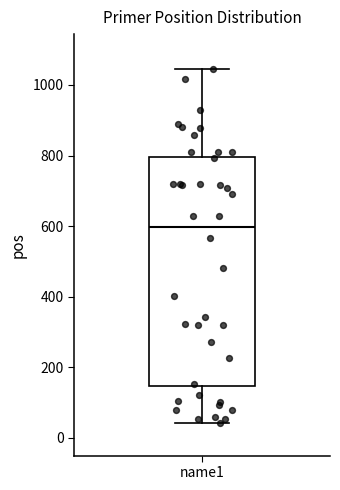

Read this box plot against the y-axis: the position of the median line, the range covered by the box, and the ends of both whiskers. The values are not printed on the chart, so give them approximately, as read against the axis.

median 600, box 140 to 800, whiskers 40 to 1040